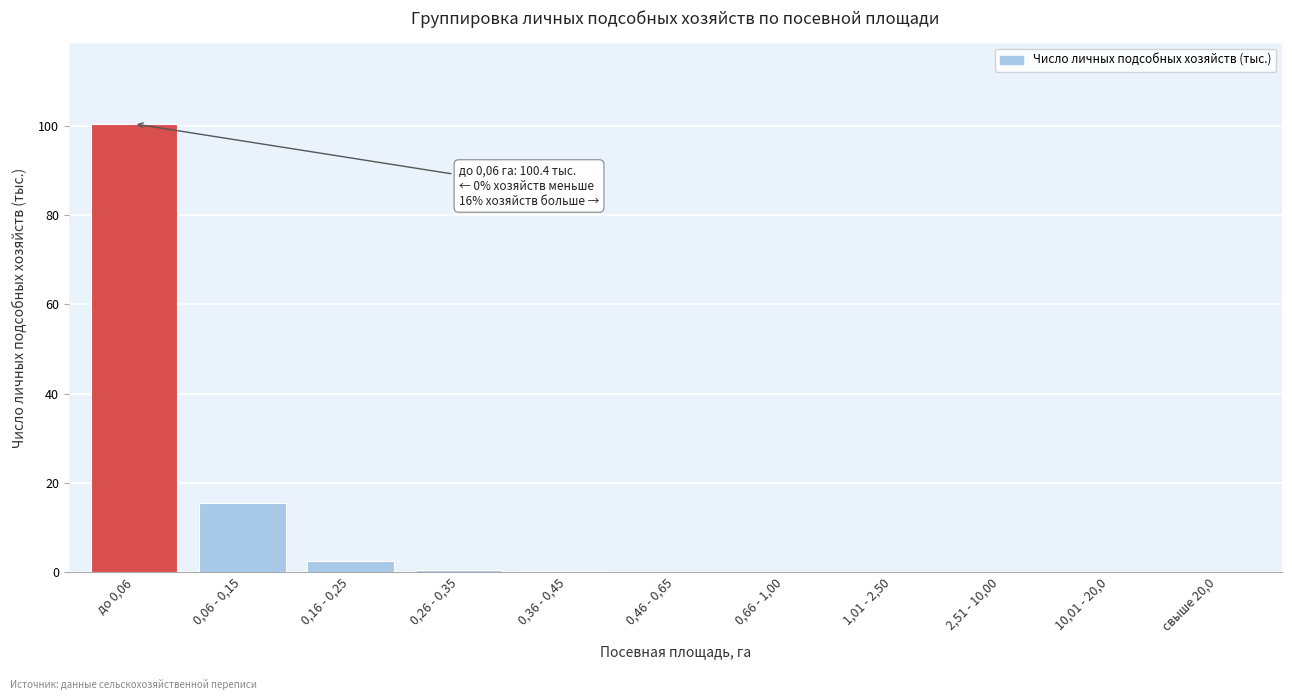

What is the greatest value displayed?

100.4